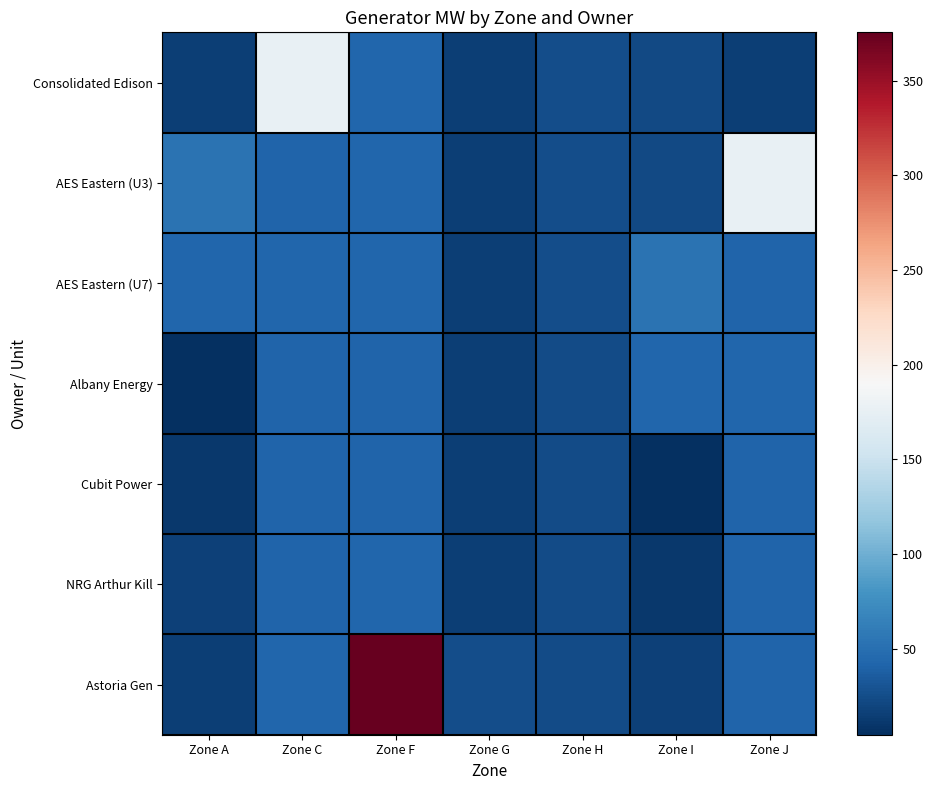

At how many categories does at least one series exceed 146?

3